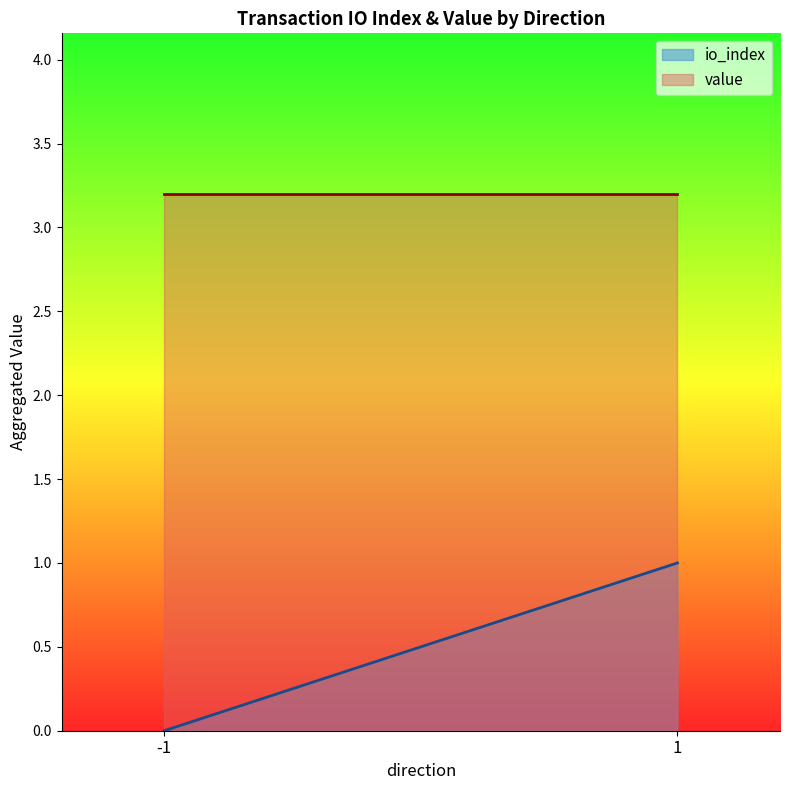

Reading left to right, transcribe all the data shown in this chart.

io_index: -1=0.0	1=1.0
value: -1=3.2	1=3.2